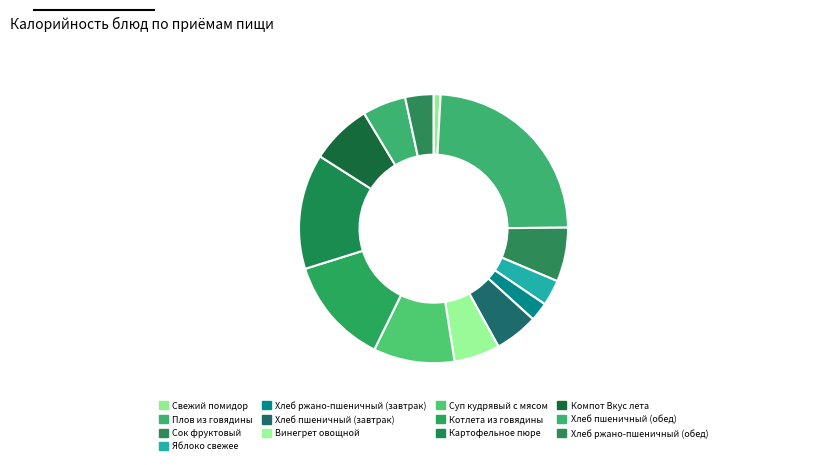

Is there a majority slice in this chart?

No